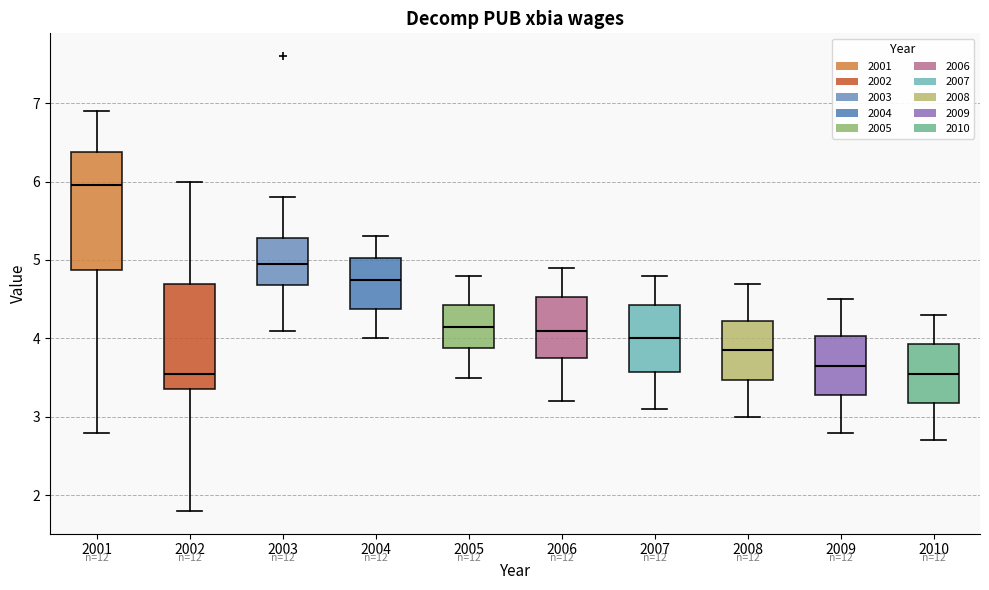

Comparing the boxes themselves (not the whiskers), which one is the tallest?

2001